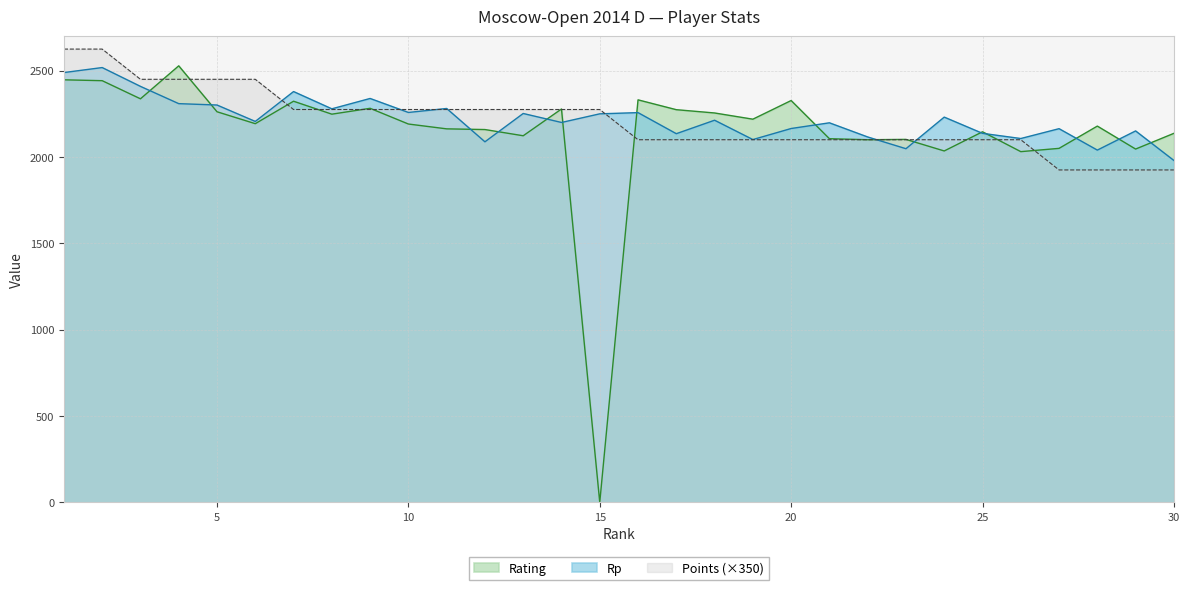

How many lines are shown in the chart?

3